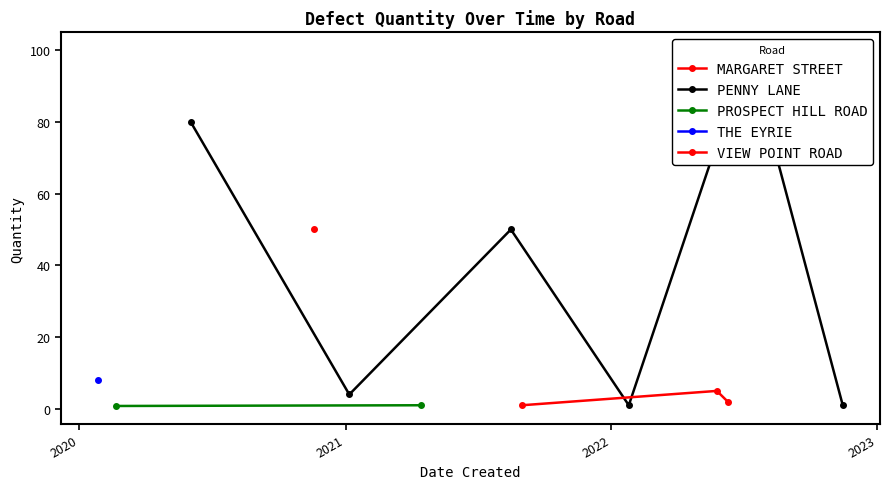

True or false: the data has more than 2 interior local peaks.

True